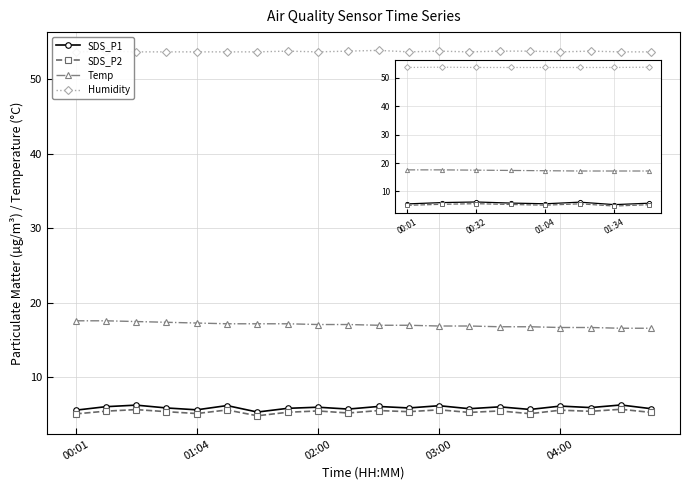

Rank the categories by SDS_P1 value from highest to lowest.

18, 02:00, 5, 12, 16, 10, 01:04, 14, 8, 17, 03:00, 11, 7, 13, 19, 9, 15, 04:00, 00:01, 6